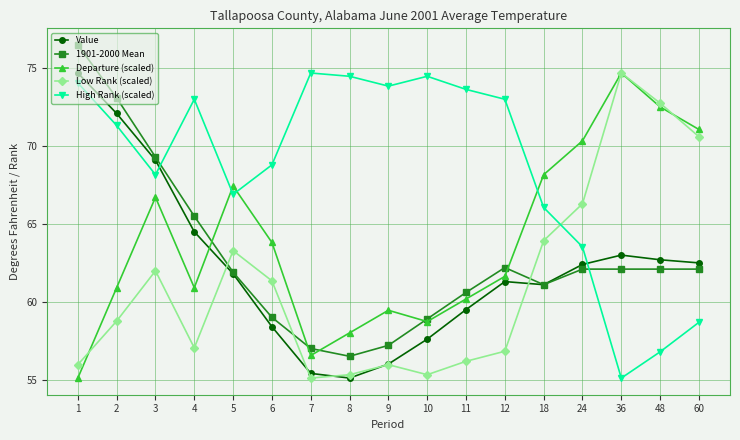

How many lines are shown in the chart?

5